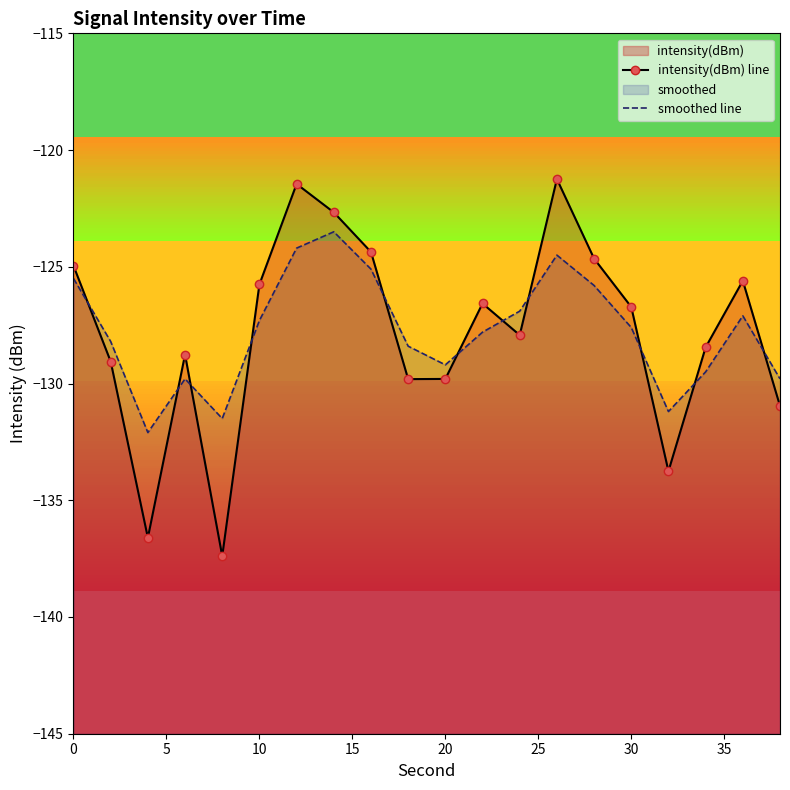

What is the difference between the maximum and minimum values in the intensity(dBm) line series?

16.1